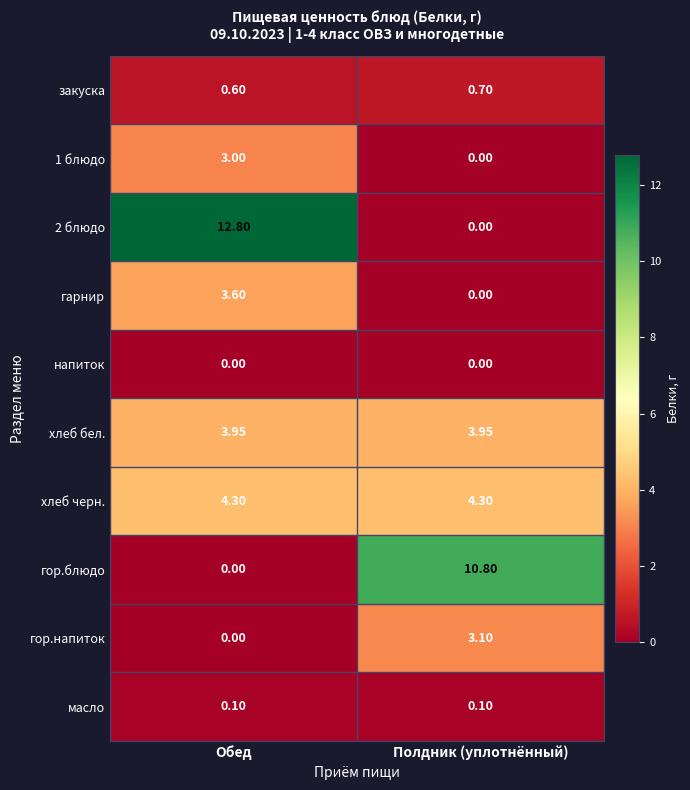

Where does the 2 блюдо series first go above 12?

Обед